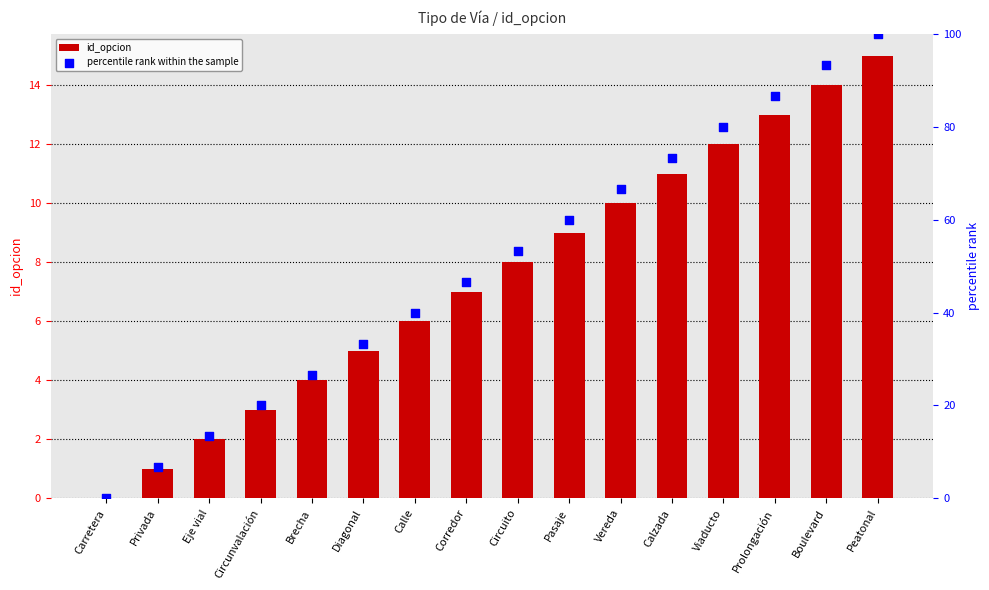

At how many categories does at least one series exceed 67?

5